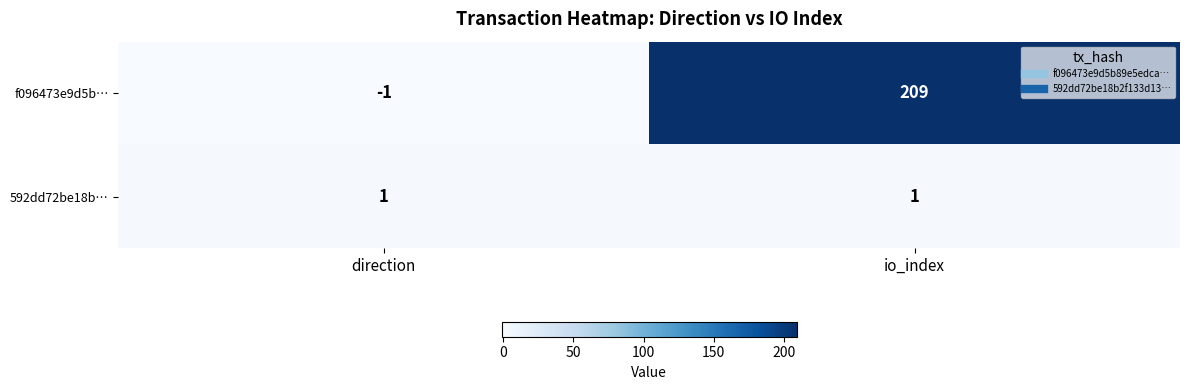

Which category has the lowest value across all series?

direction